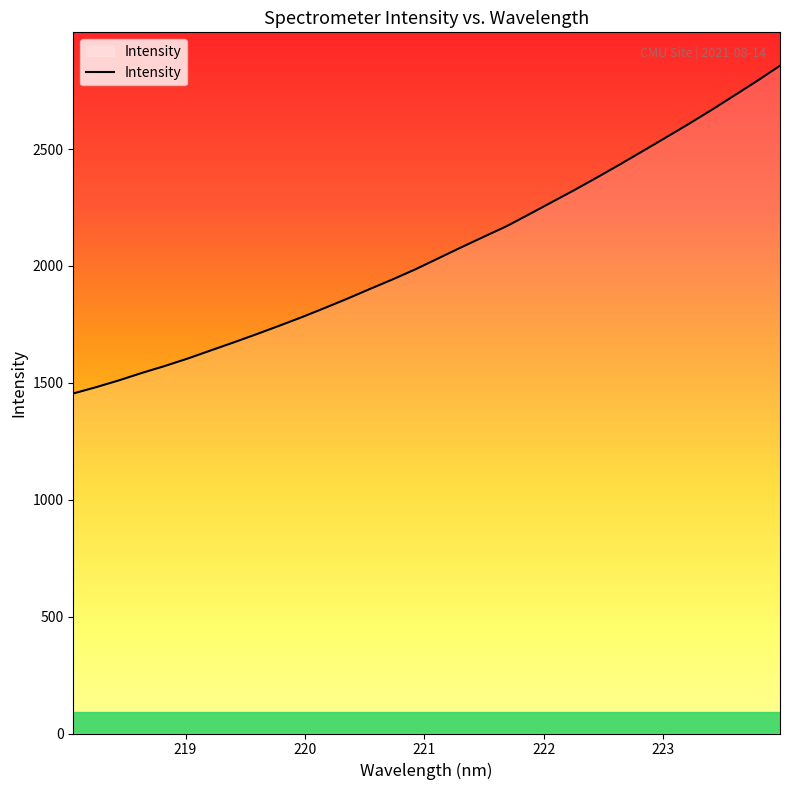

What is the difference between the maximum and minimum values?

1402.1